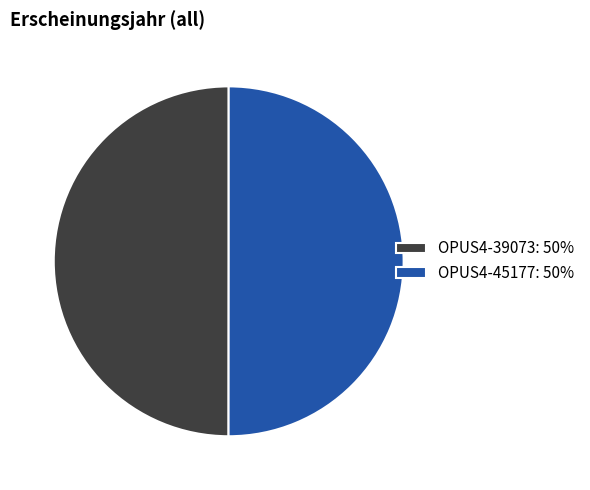

Approximately how many times larger is the value at OPUS4-39073: 50% compared to OPUS4-45177: 50%?

1.0